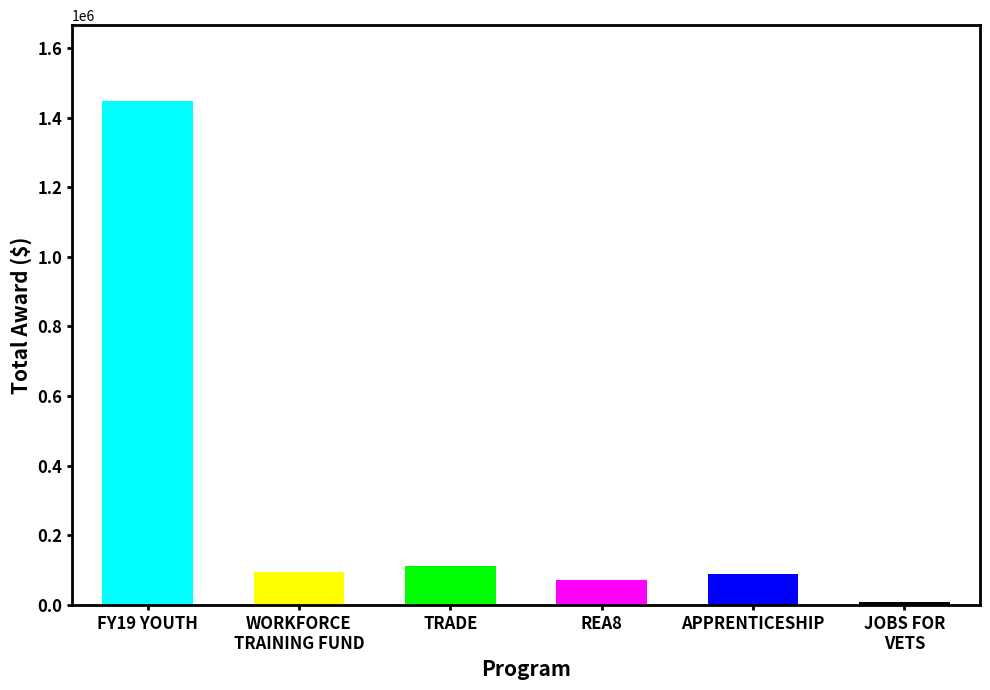

Does the chart contain stacked bars?

No